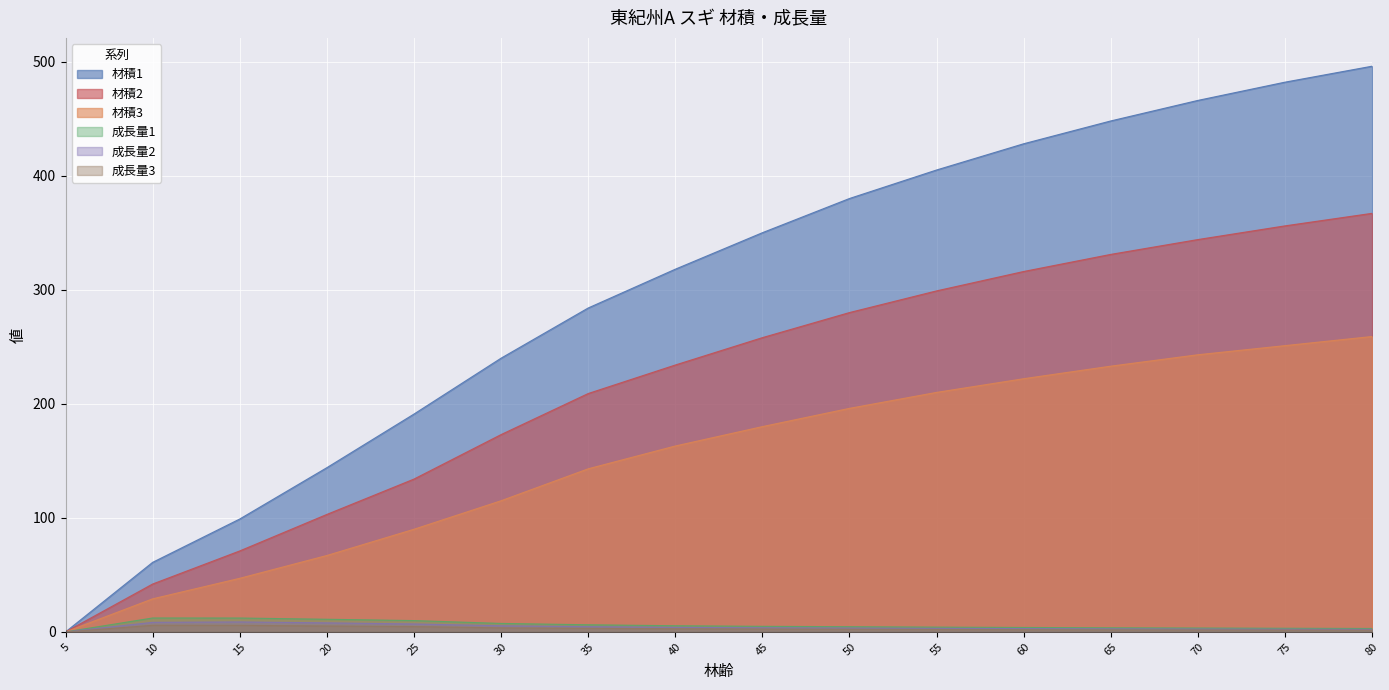

True or false: 材積1 and 材積3 cross at least once.

False